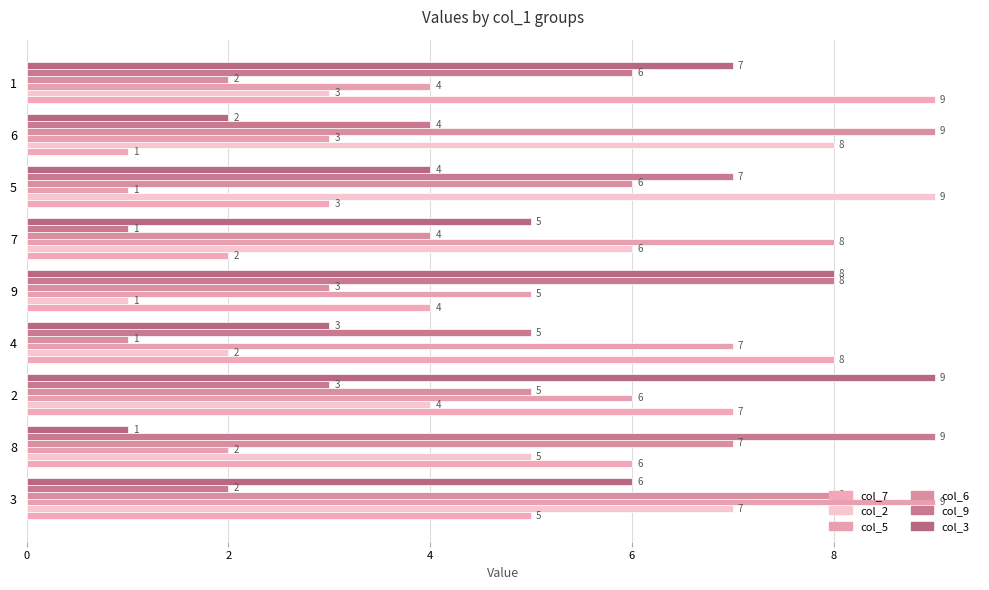

What is the minimum value for col_5?

1